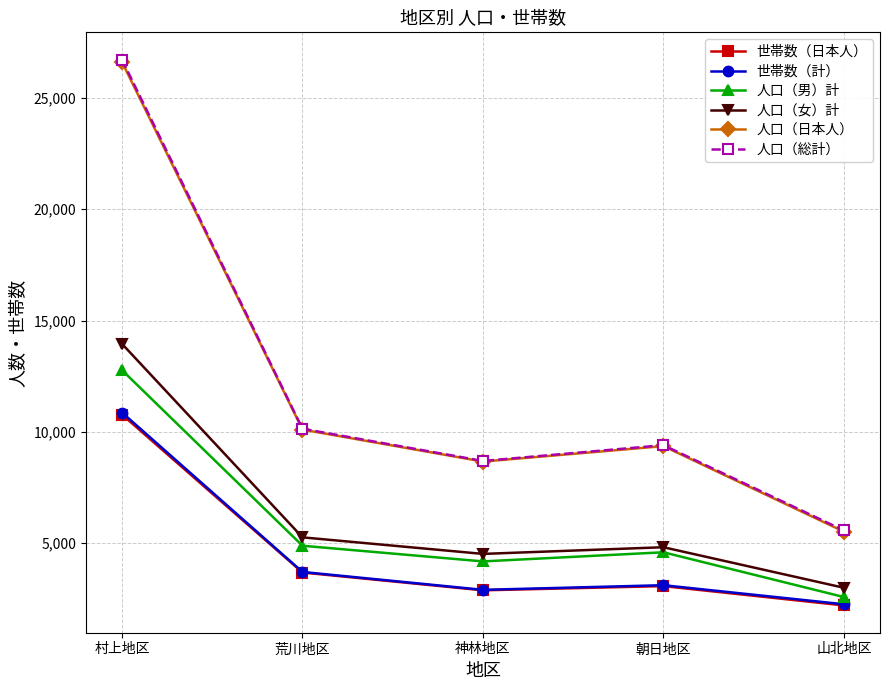

How many interior local peaks does the 人口（男）計 series have?

1